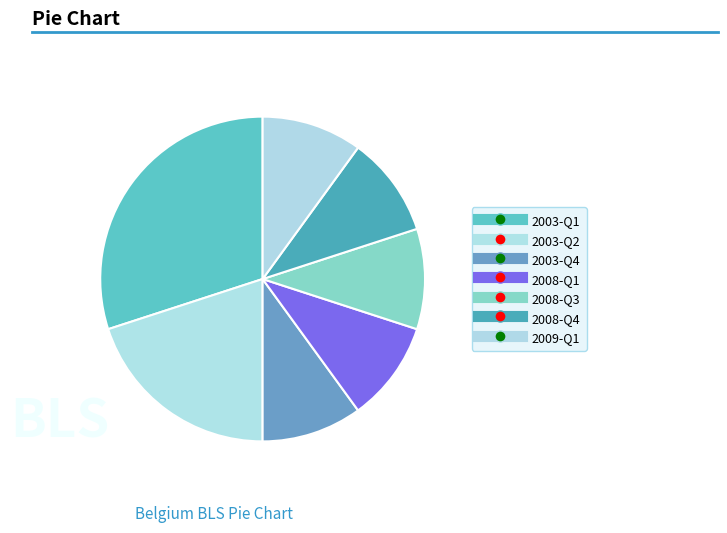

How many slices are in this pie chart?

7